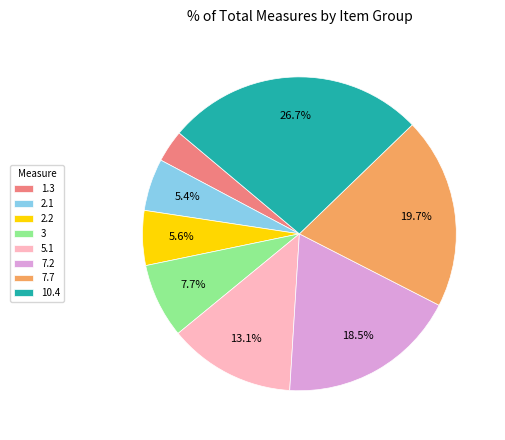

Which category has the biggest portion of the pie?

10.4